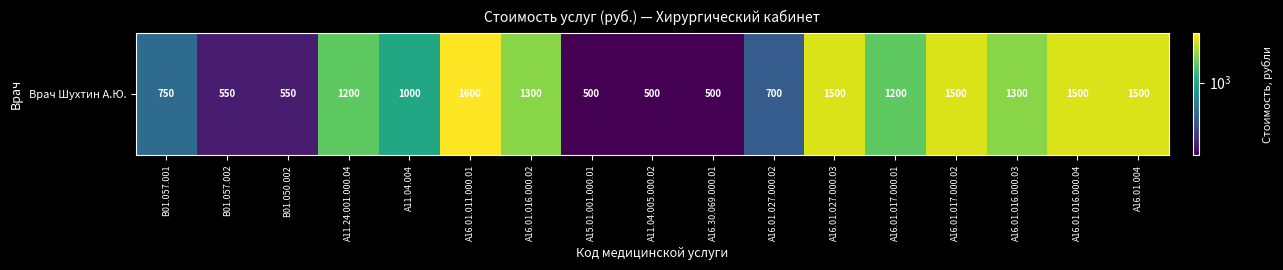

The value at A16.01.016.000.03 is 1300. True or false?

True